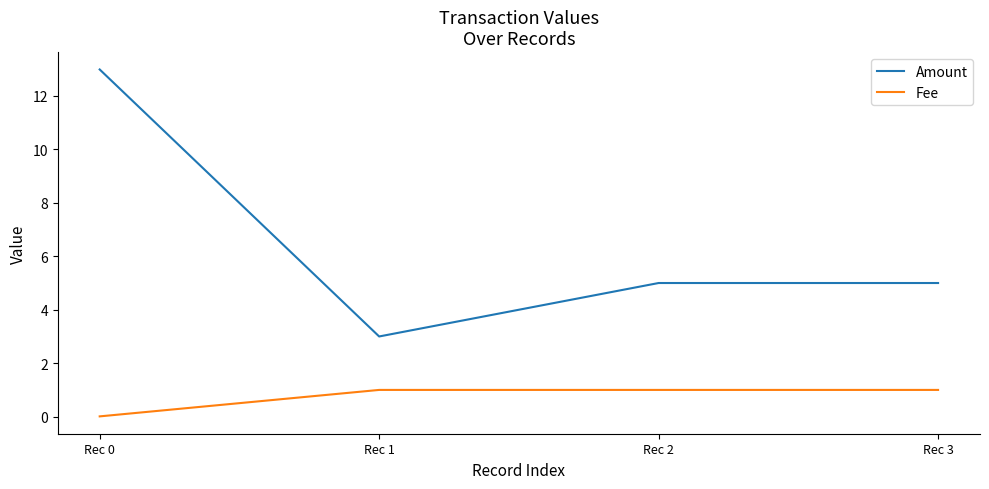

True or false: Fee has more than 2 points higher than both neighbors.

False